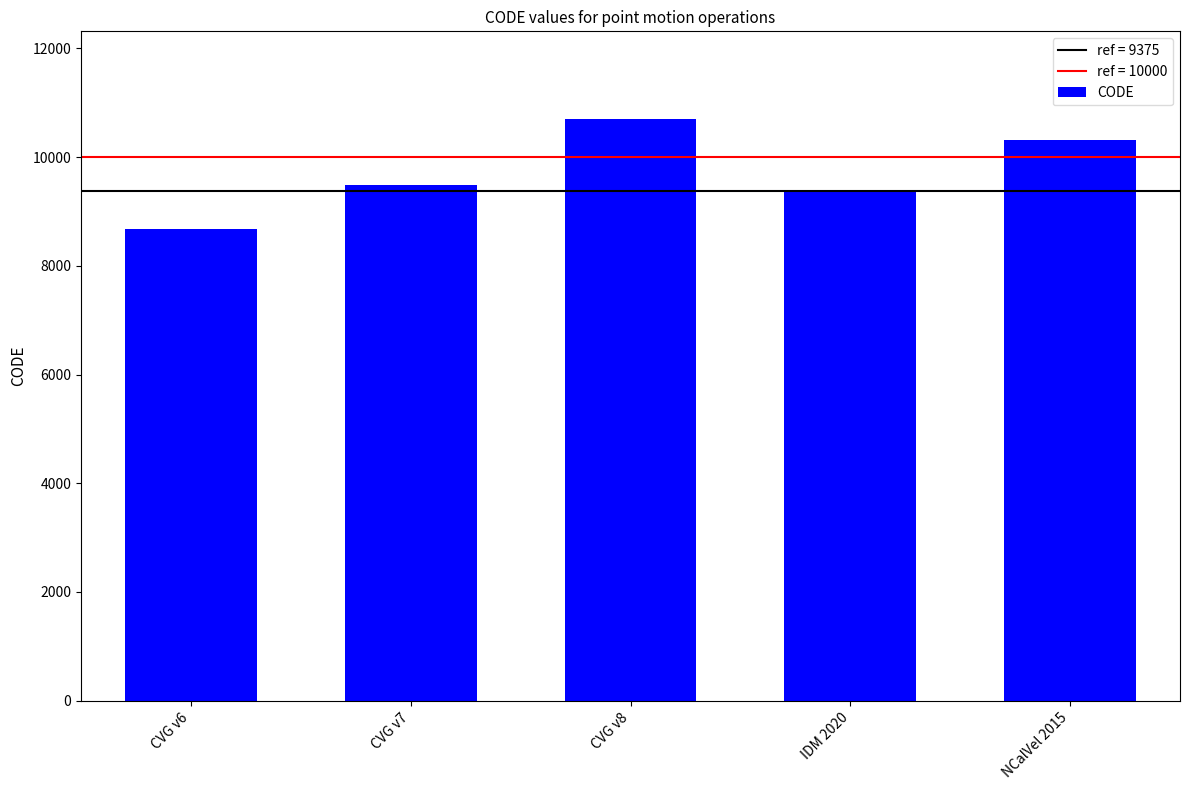

How many series are shown in this chart?

1